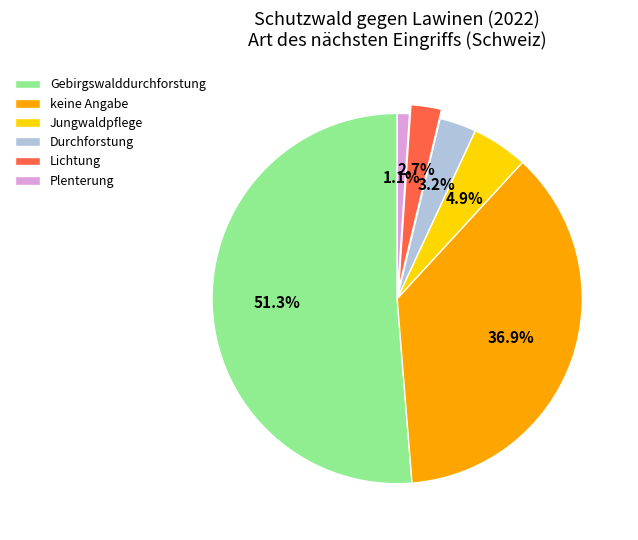

Is it true that Gebirgswalddurchforstung is 51% of the pie?

True